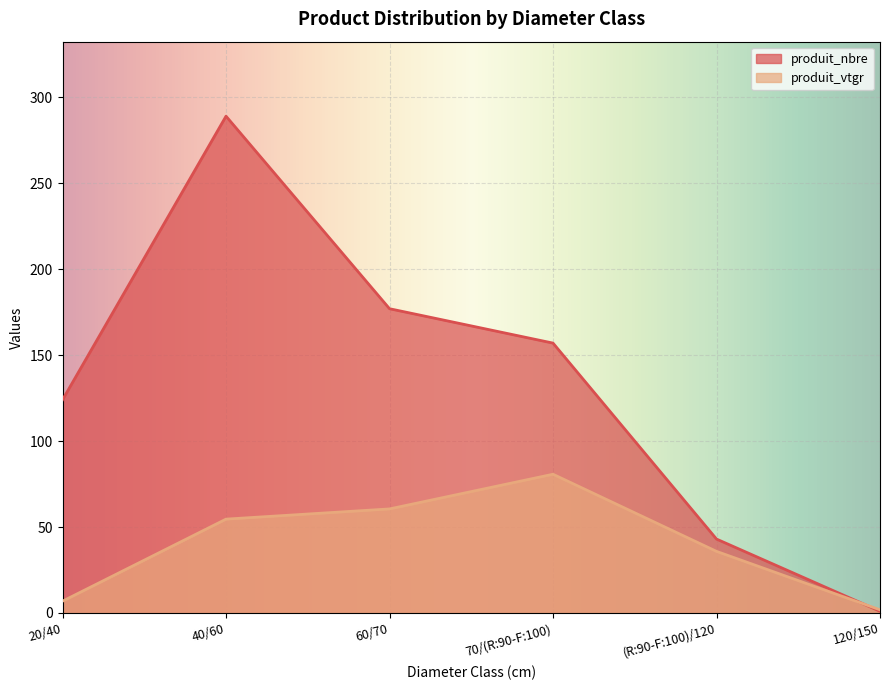

How many intersections are there between produit_nbre and produit_vtgr?

1